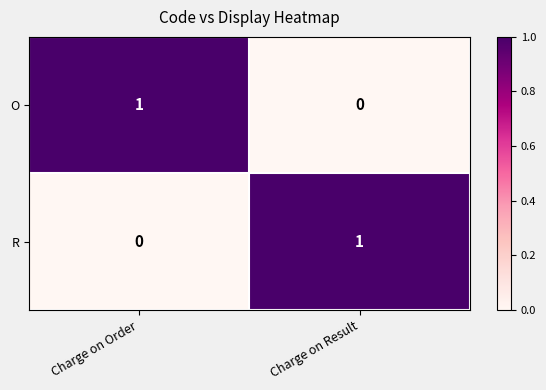

At how many categories does at least one series exceed 0?

2